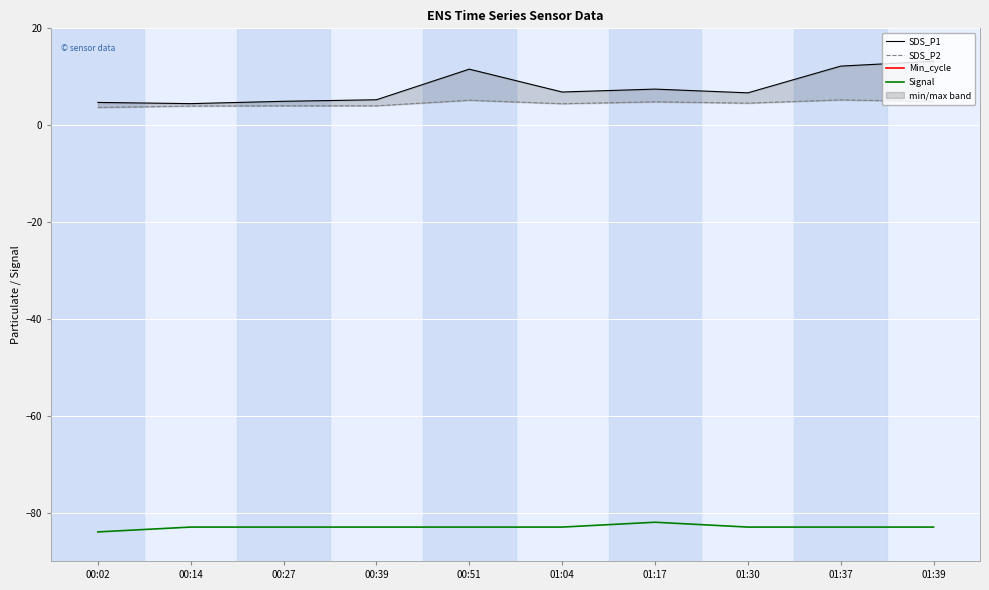

Rank the series by their maximum value, from lowest to highest.

Signal, SDS_P2, SDS_P1, Min_cycle